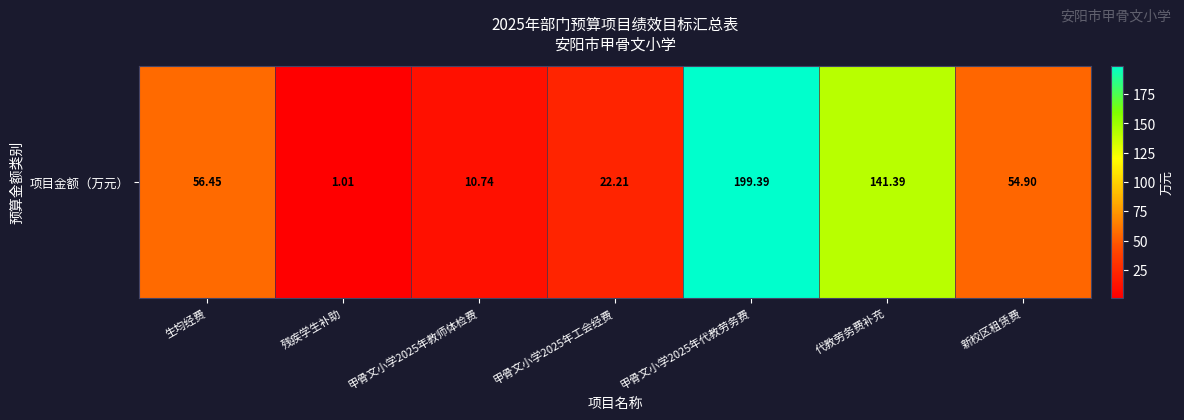

What is the change in value from 甲骨文小学2025年代教劳务费 to 代教劳务费补充?

-58.0